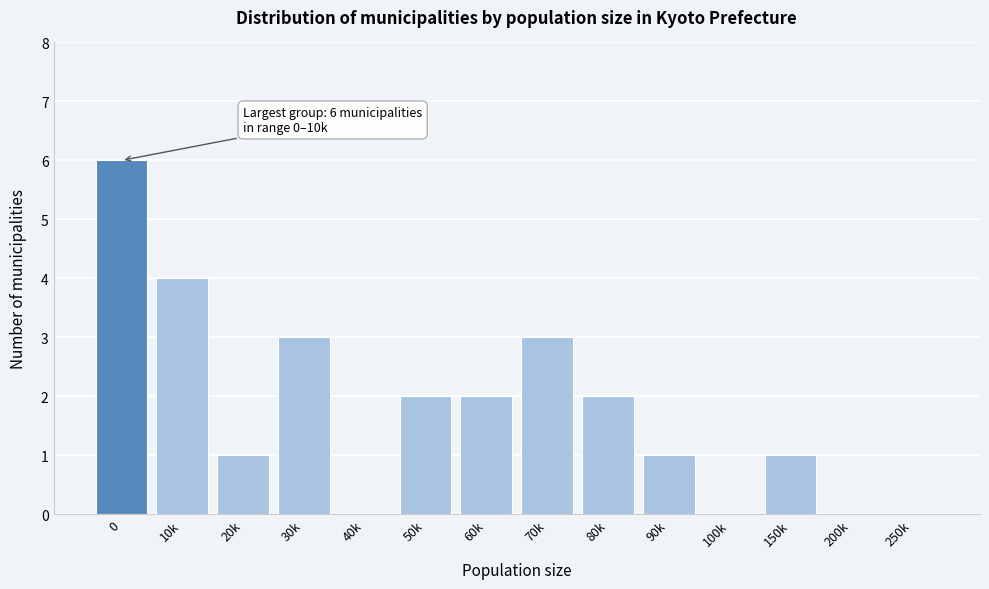

Reading left to right, extract all data points from this chart.

0=6	10k=4	20k=1	30k=3	40k=0	50k=2	60k=2	70k=3	80k=2	90k=1	100k=0	150k=1	200k=0	250k=0